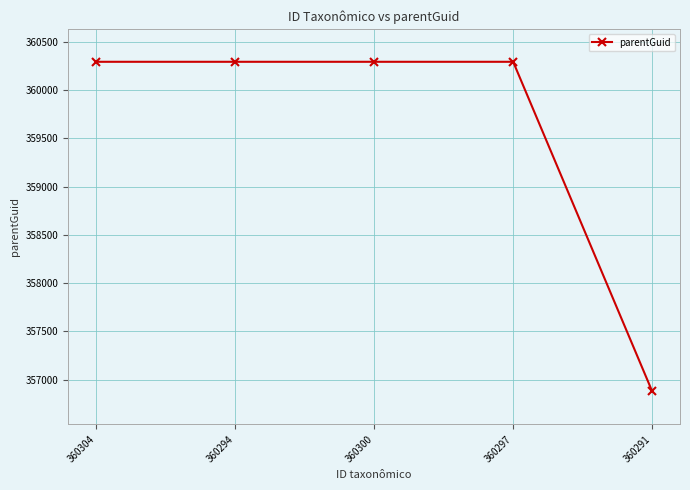

What is the sum of the values at 360294 and 360304?

720582